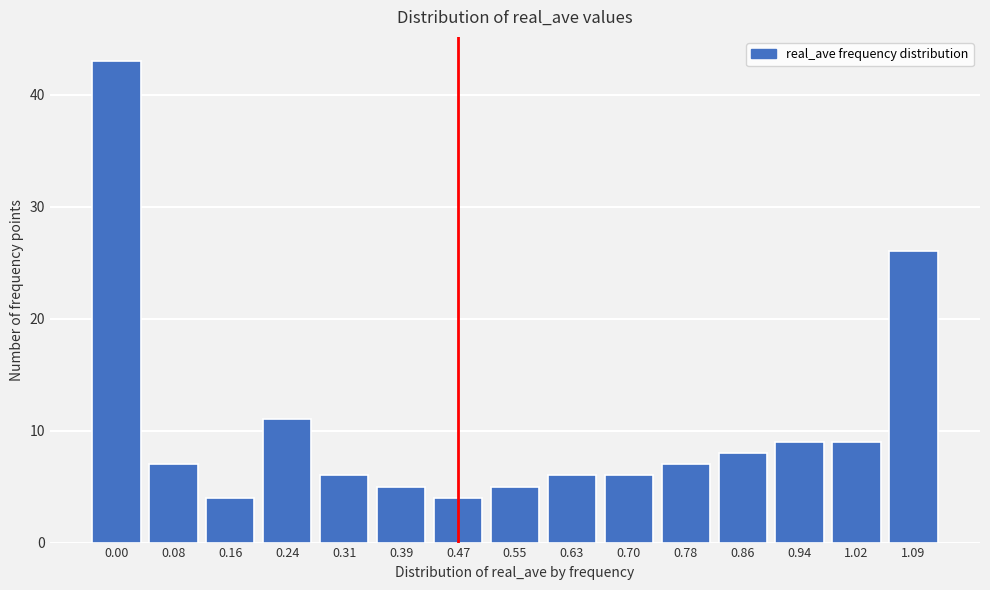

Reading right to left, list all the values displayed in this chart.

1.09=26	1.02=9	0.94=9	0.86=8	0.78=7	0.70=6	0.63=6	0.55=5	0.47=4	0.39=5	0.31=6	0.24=11	0.16=4	0.08=7	0.00=43